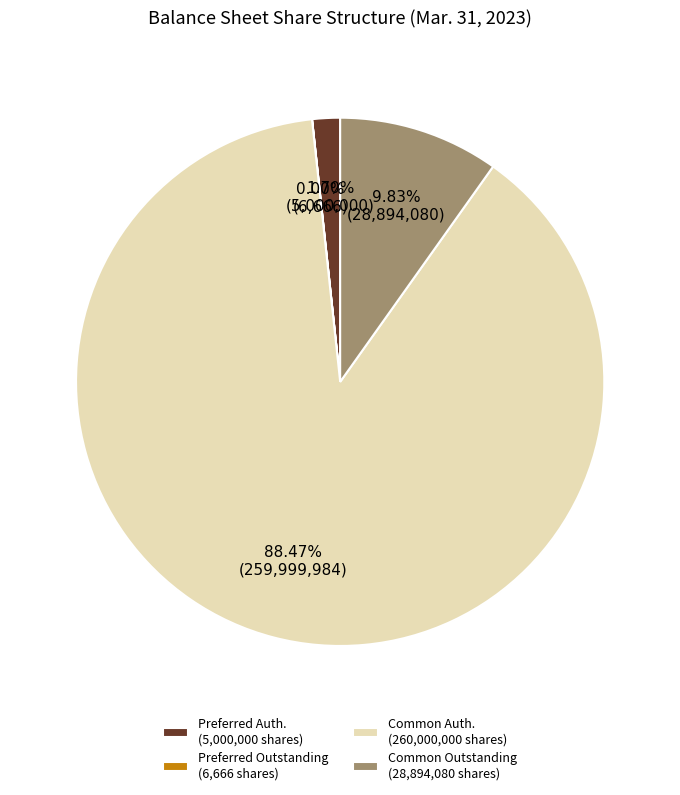

Which category has the biggest portion of the pie?

Common Auth. (260,000,000 shares)